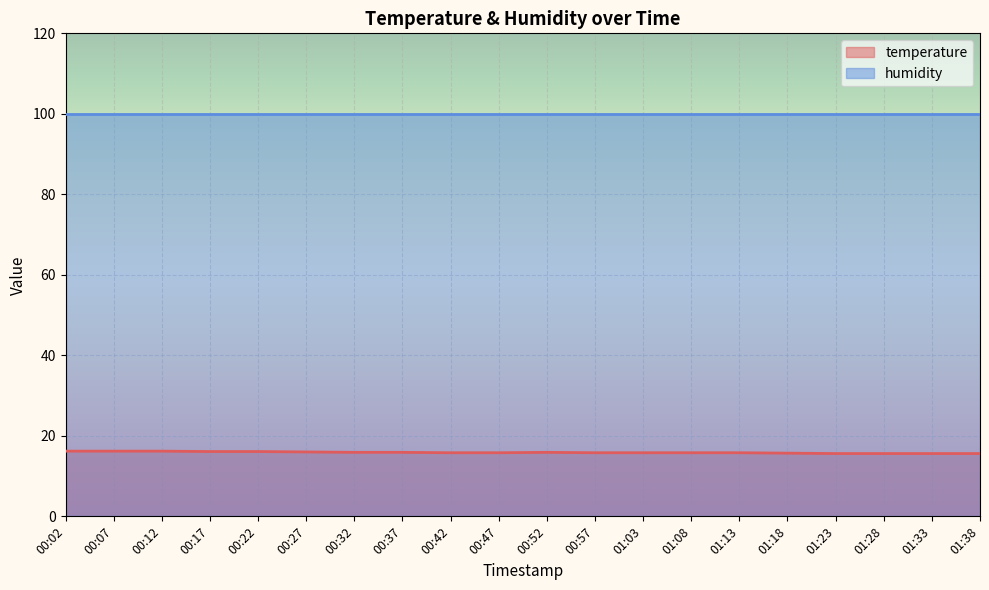

What is the highest value of the humidity series?

99.9